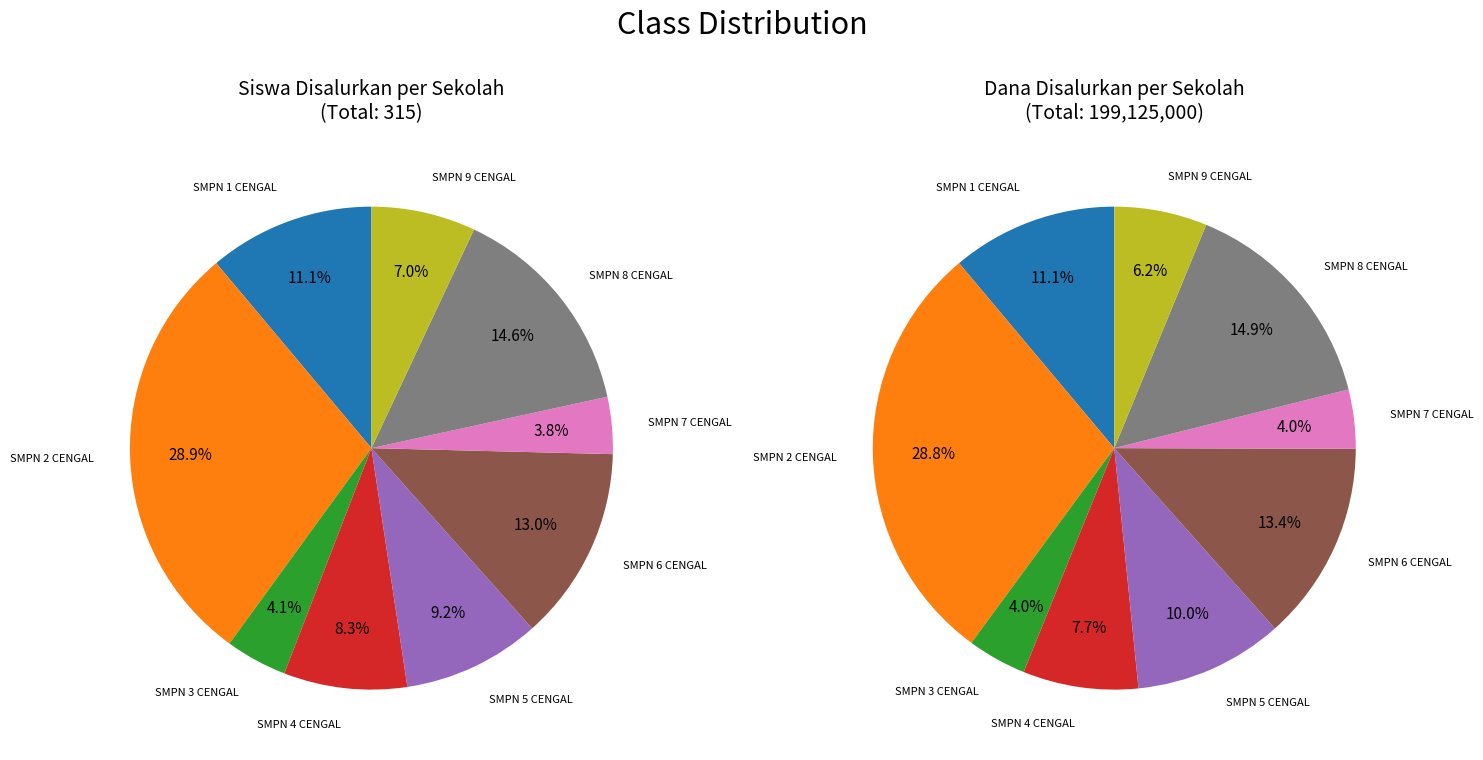

Approximately how many times larger is the value at SMPN 8 CENGAL compared to SMPN 9 CENGAL?

2.1